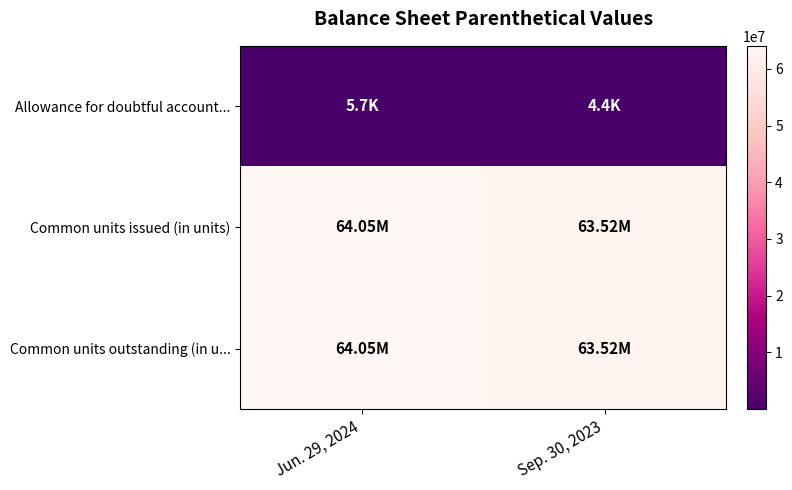

Rank the series by their maximum value, from lowest to highest.

row_0, row_1, row_2